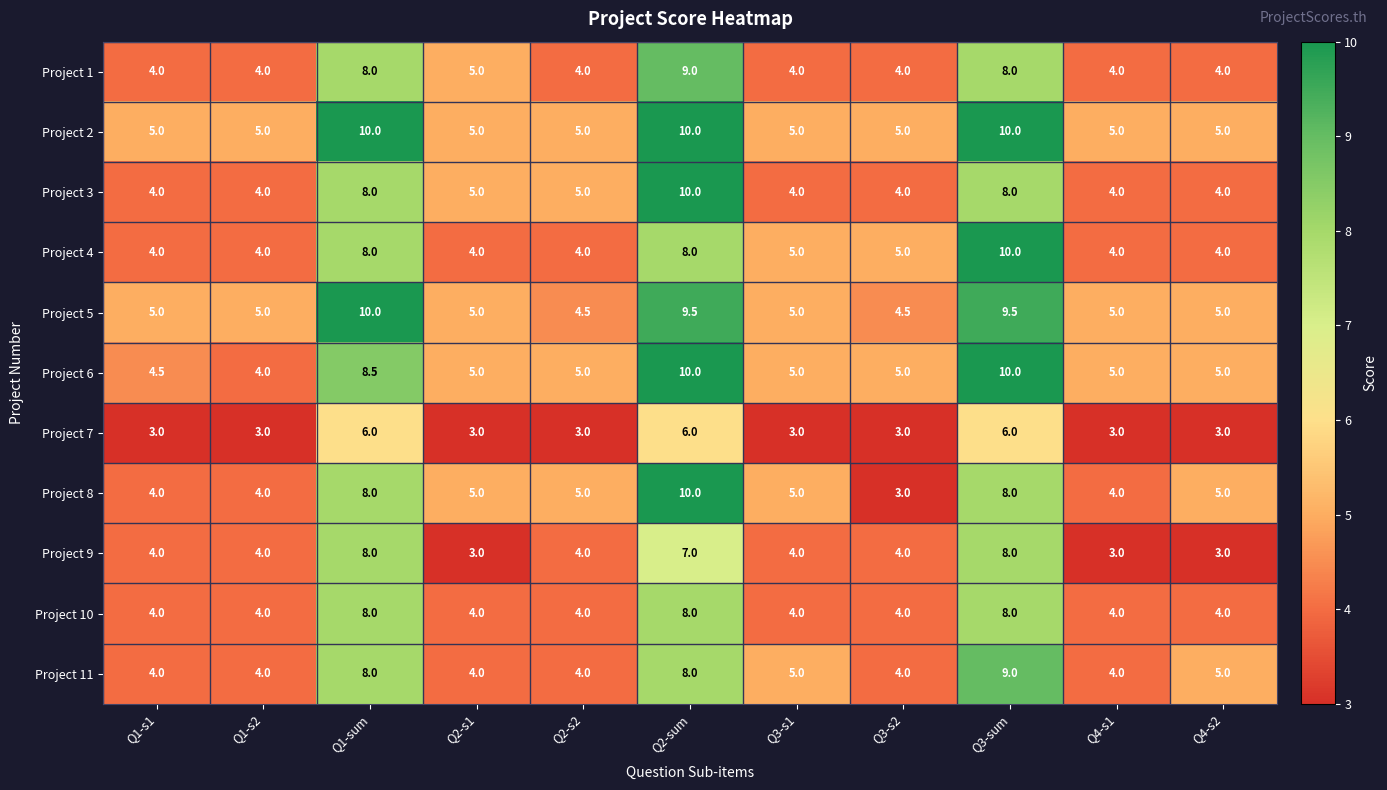

The value of Project 11 at Q3-sum is 9.0. True or false?

True